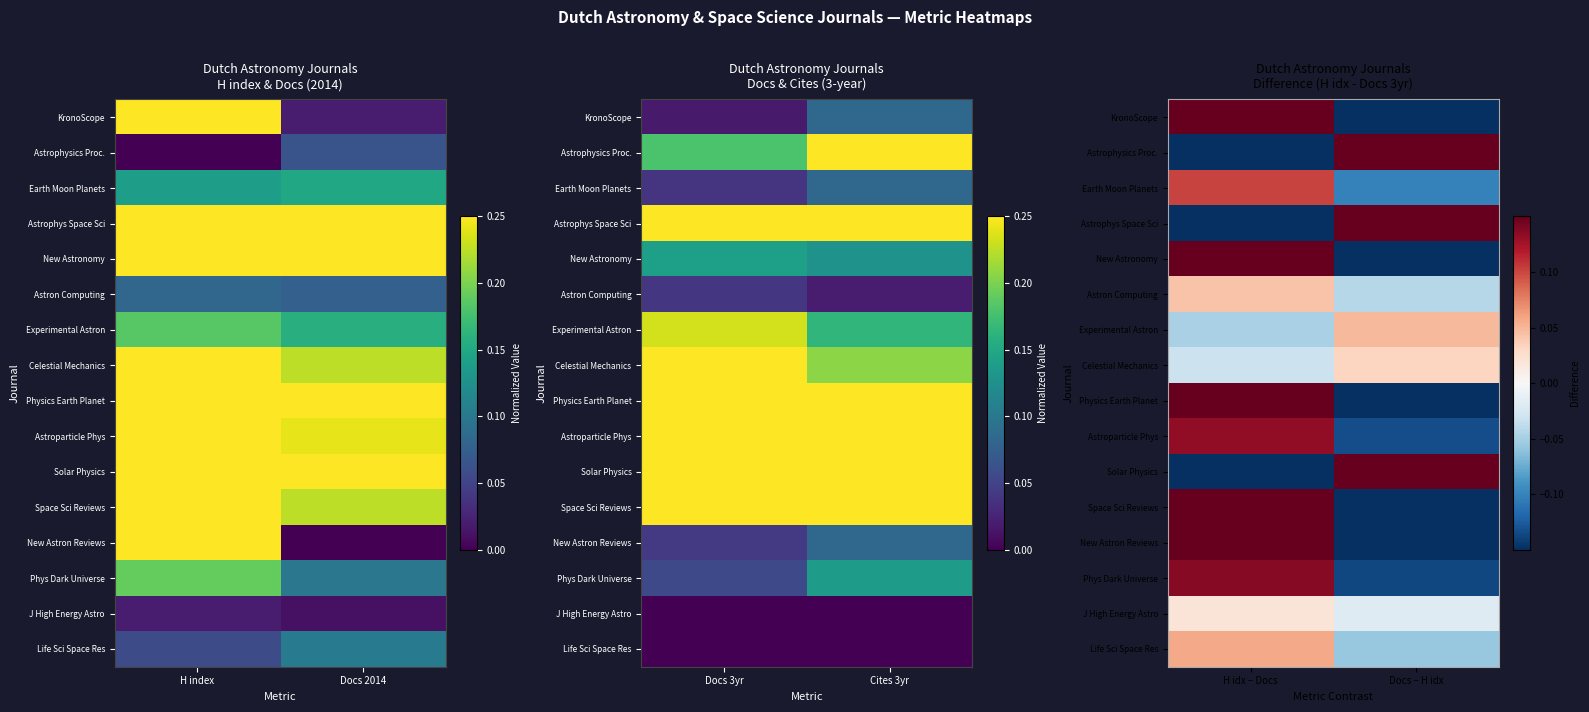

Count the number of categories in the chart.

2